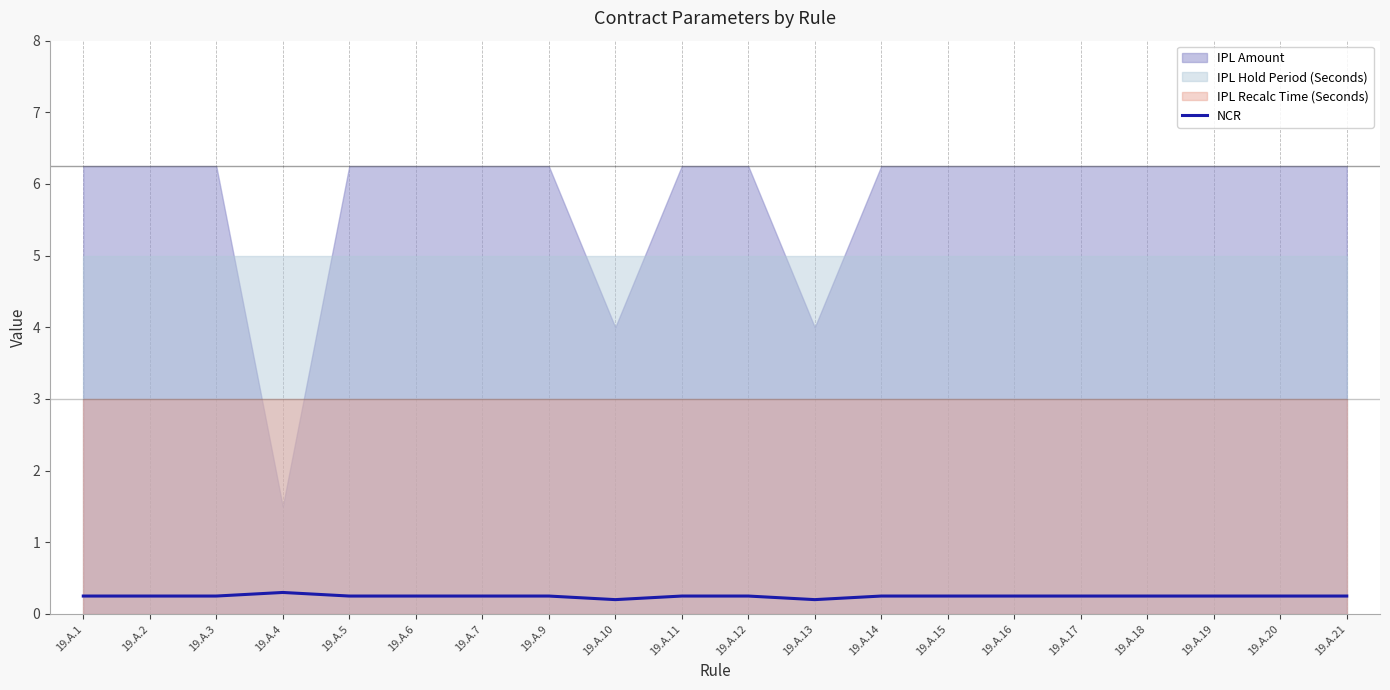

Which category has the lowest value across all series?

19.A.10